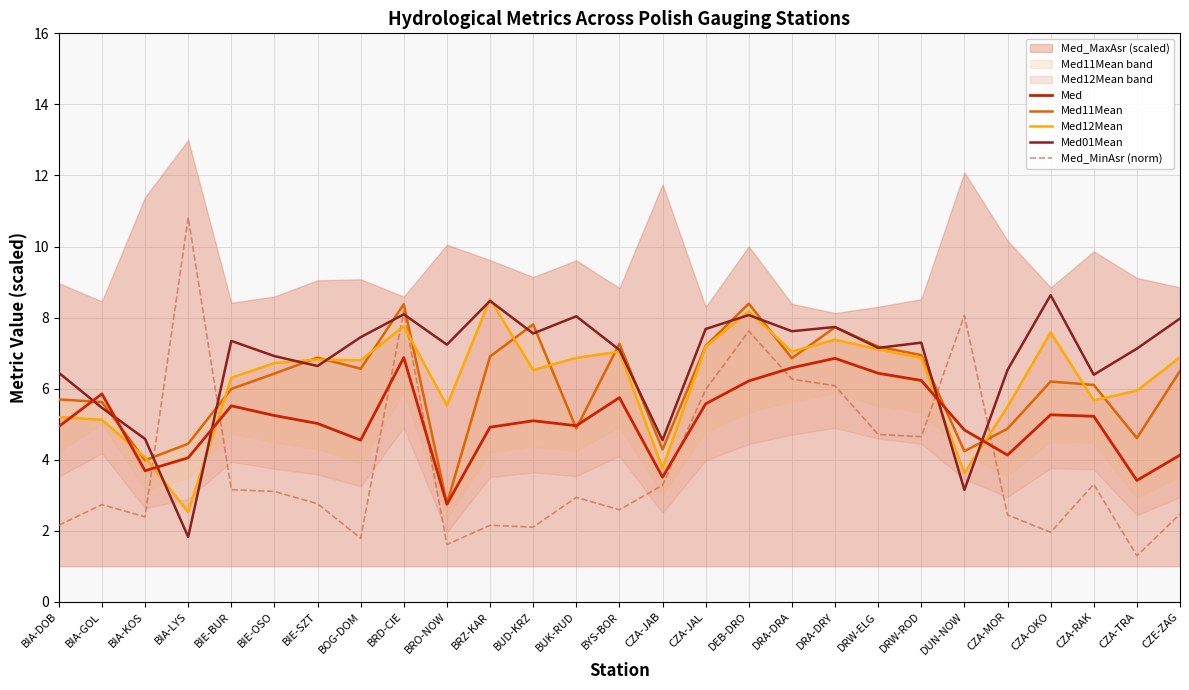

What is the difference between the Med values at DRW-ELG and CZA-OKO?

1.2